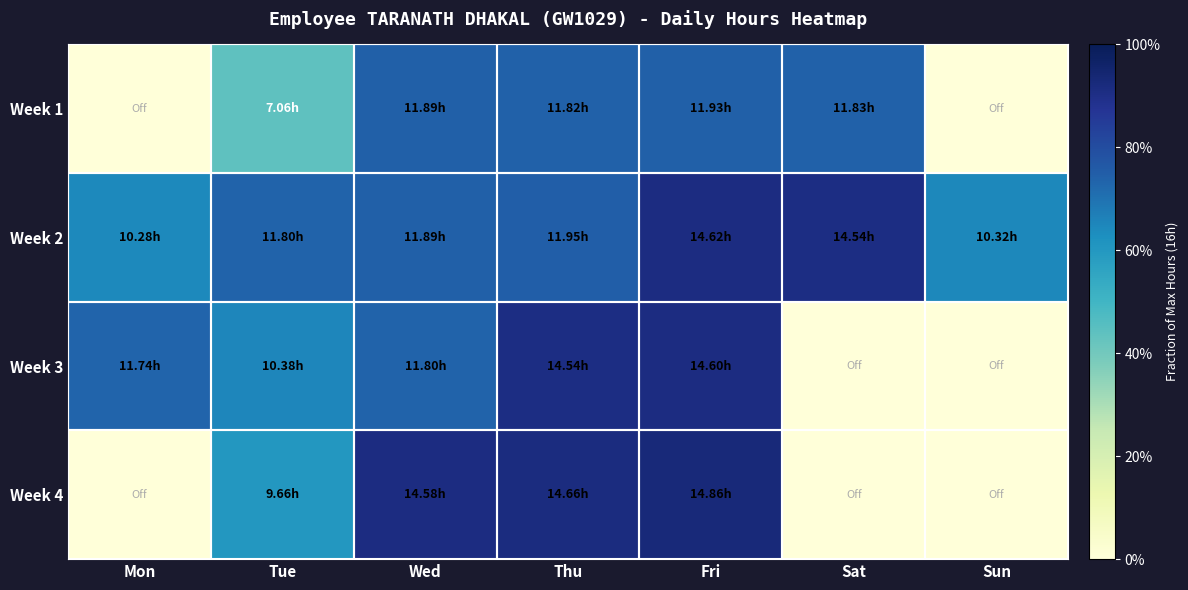

Rank the series by their maximum value, from lowest to highest.

Week 1, Week 3, Week 2, Week 4